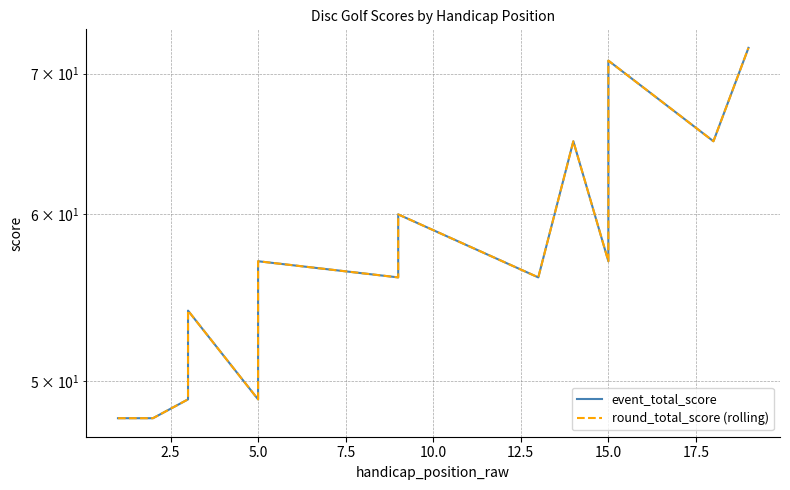

What is the value of the event_total_score point at the 13th from the left?

56